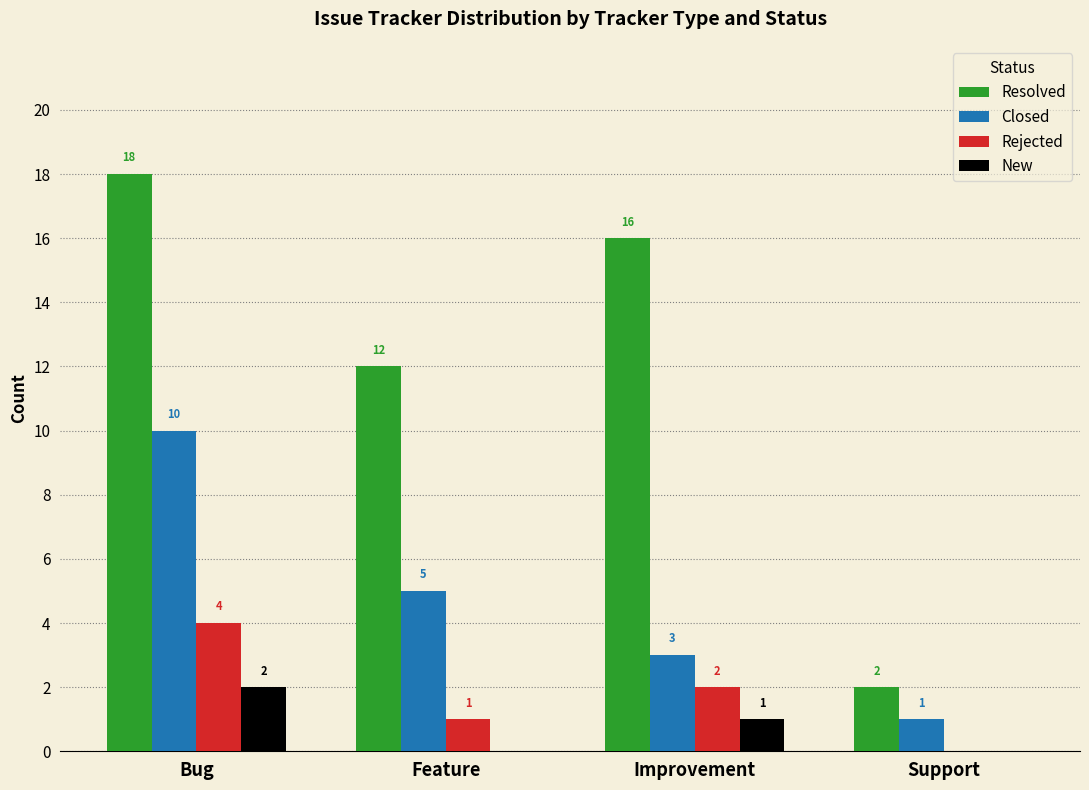

What is the maximum value shown in the chart?

18